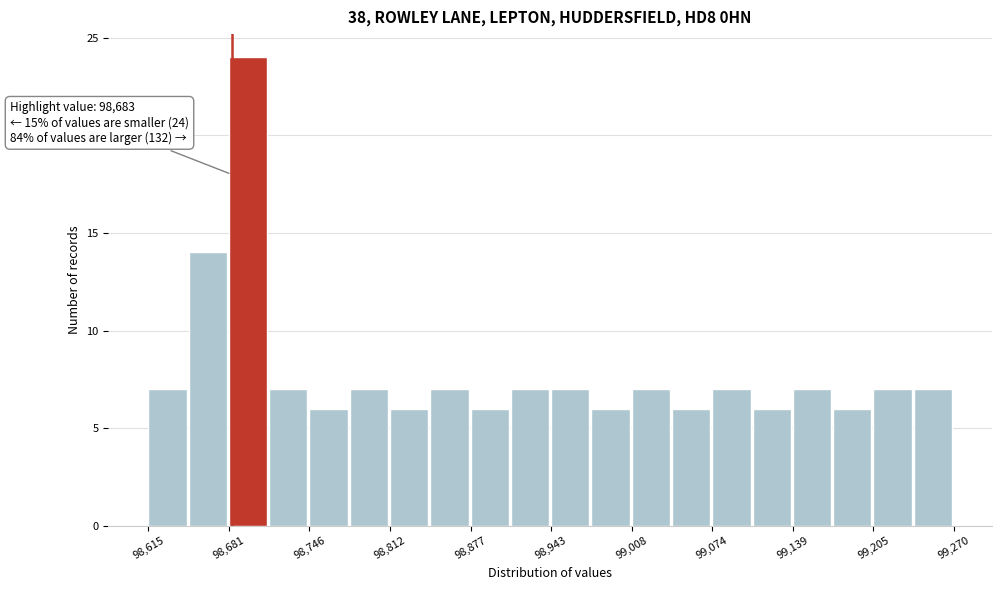

Around what value on the x-axis is the tallest bar? Give the approximate position of its centre, as read against the axis.

98700